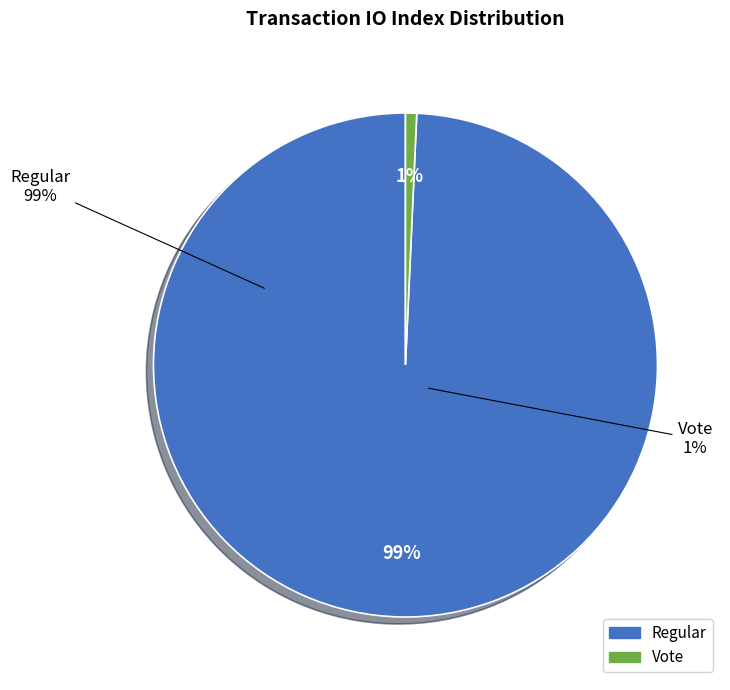

Is it true that Vote (io_index=3) is 10% of the pie?

False